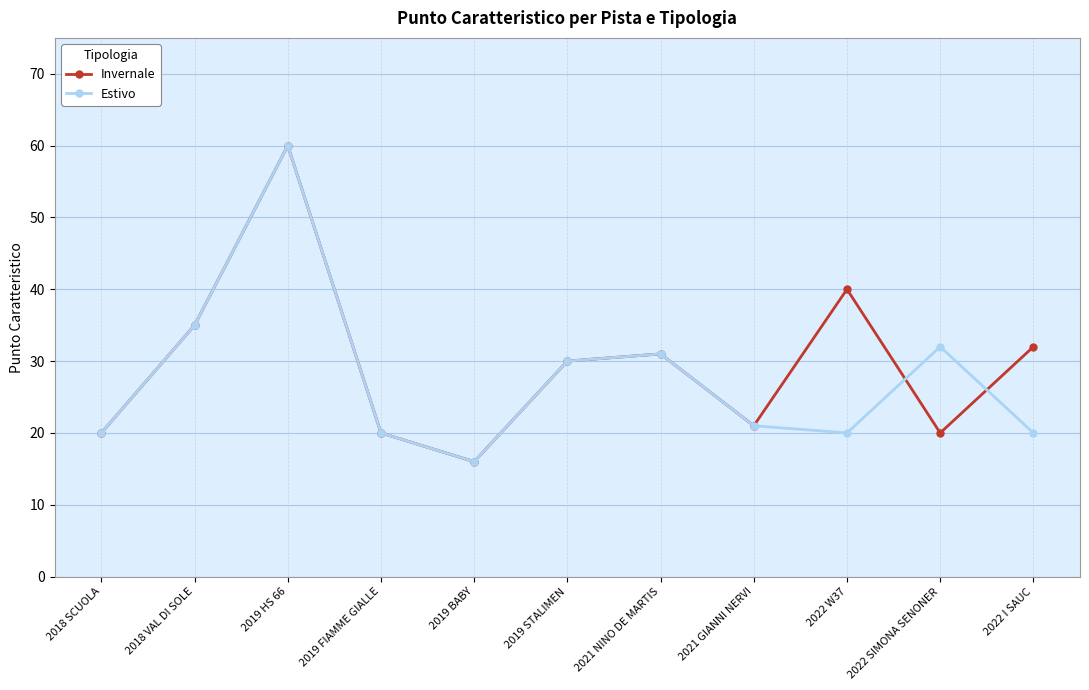

Rank the series by their average value, from highest to lowest.

Invernale, Estivo